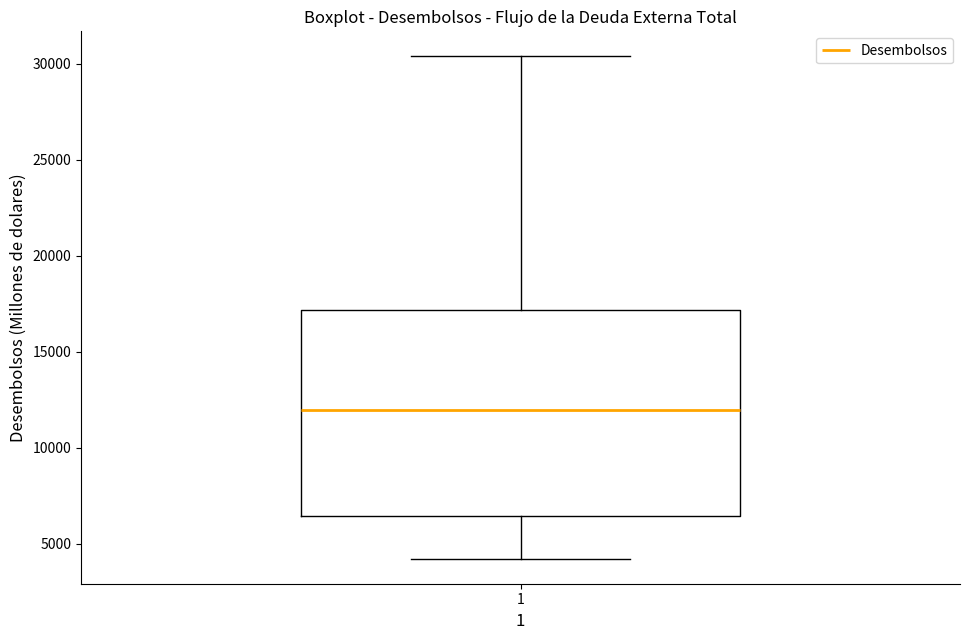

Transcribe this box plot: give where the median line is, the range the box spans, and where the two whiskers end, as read against the y-axis. The values are not printed on the chart, so give them approximately, as read against the axis.

median 12000, box 6500 to 17000, whiskers 4000 to 30500